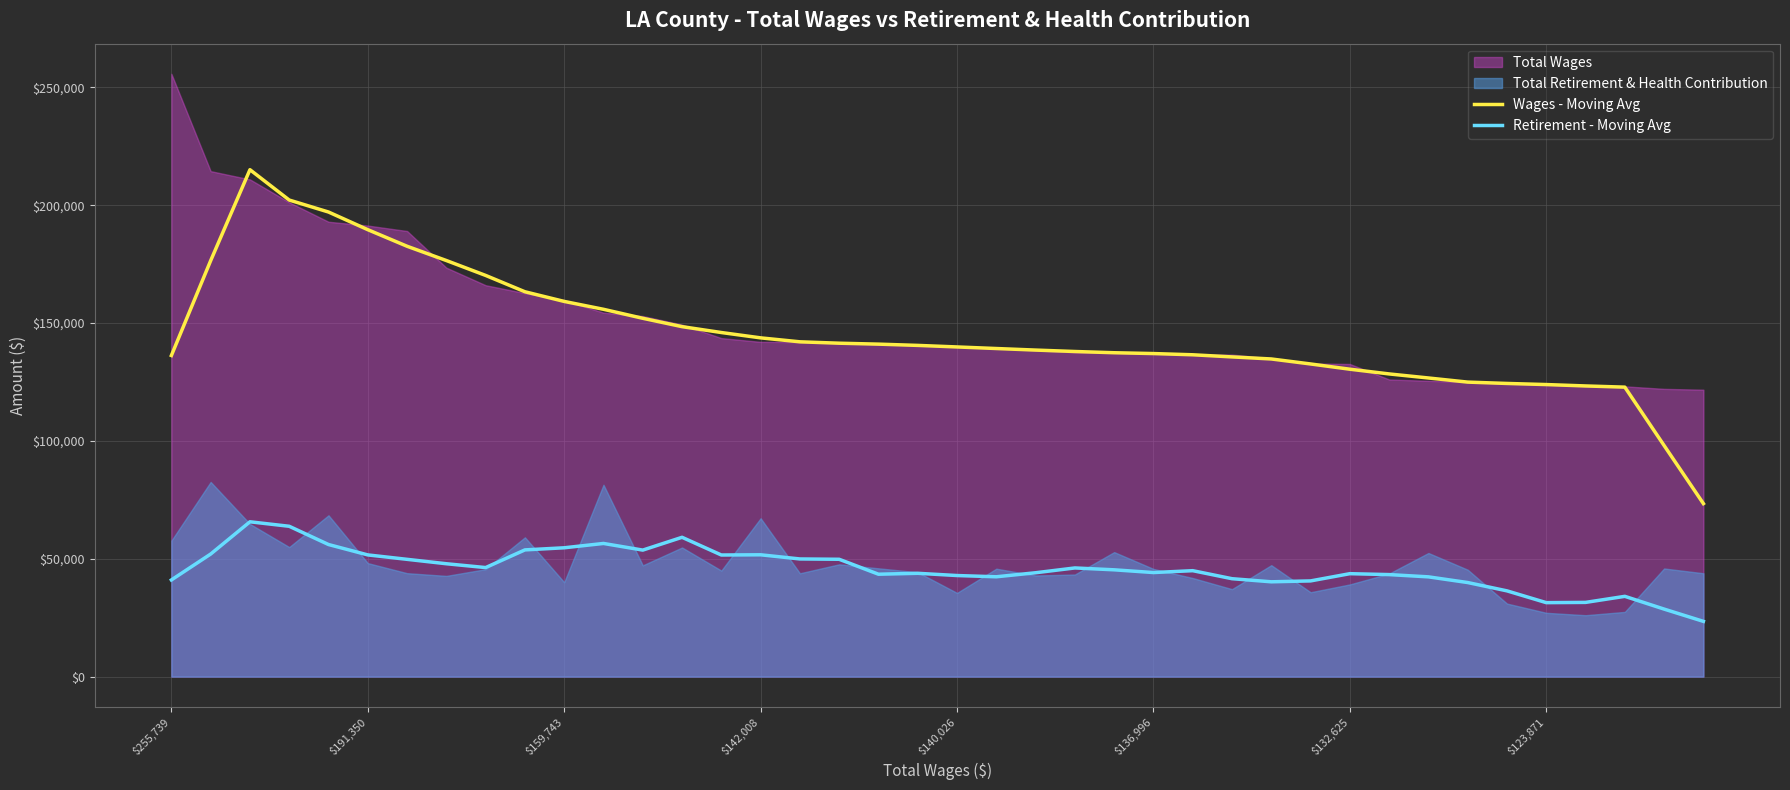

How many data points in Retirement - Moving Avg are less than 44937?

20